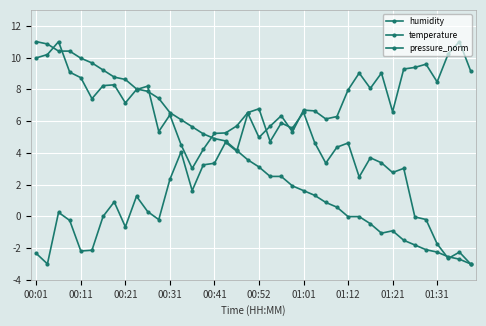

What is the minimum value shown in the chart?

-3.0